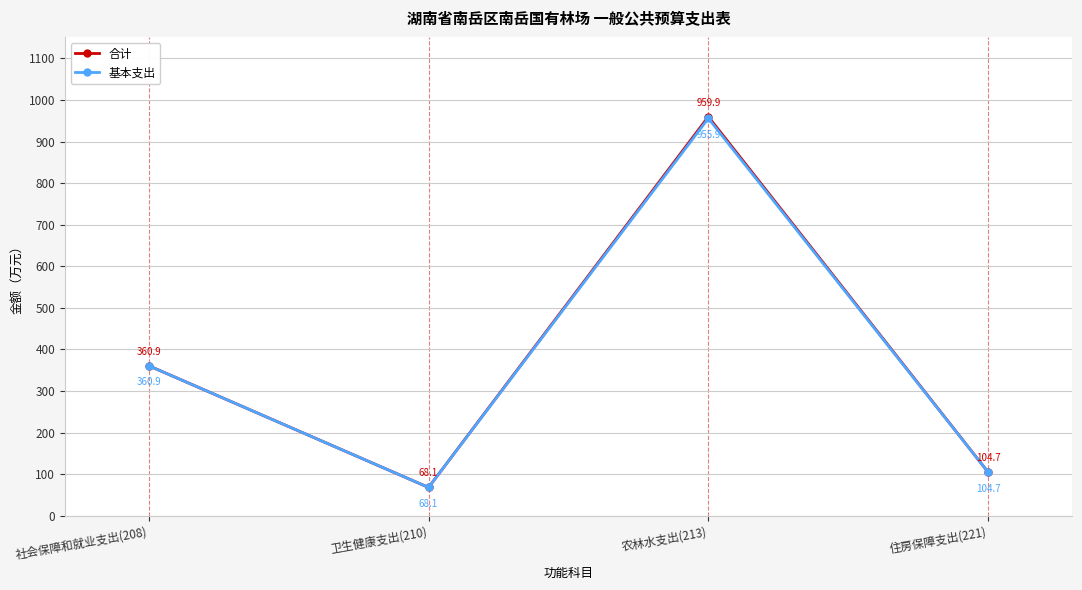

True or false: 合计 has a value of 492.3 at 农林水支出(213).

False